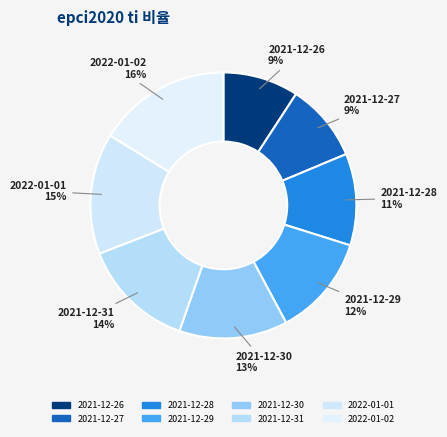

What is the ratio of the value at 2021-12-29 to the value at 2021-12-28?

1.1